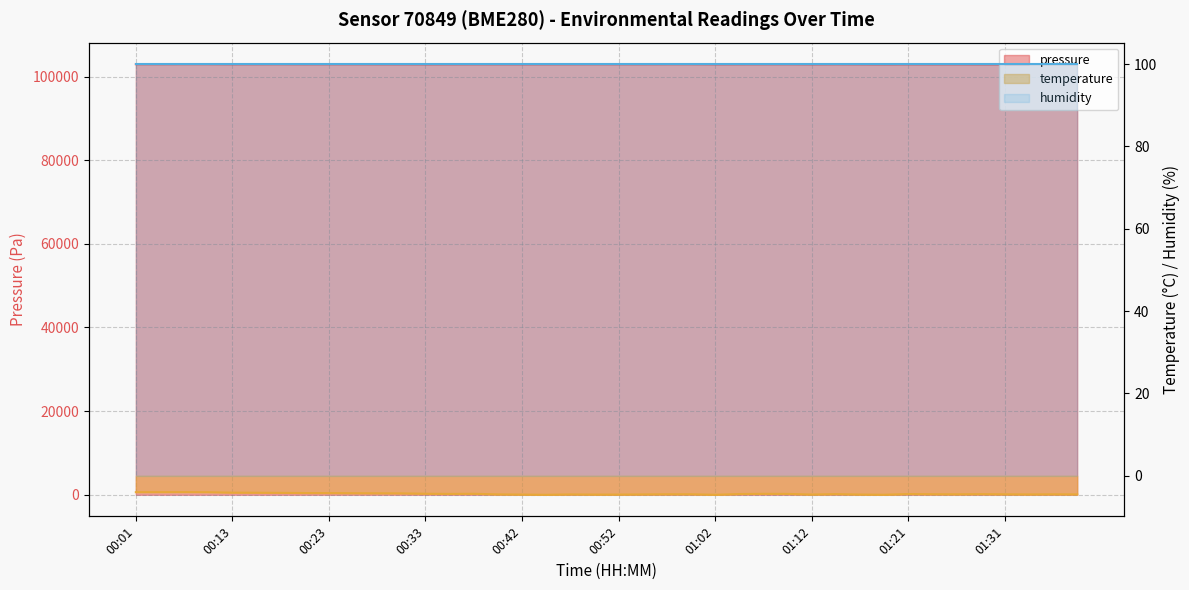

Where does the pressure series first go above 102931?

00:01